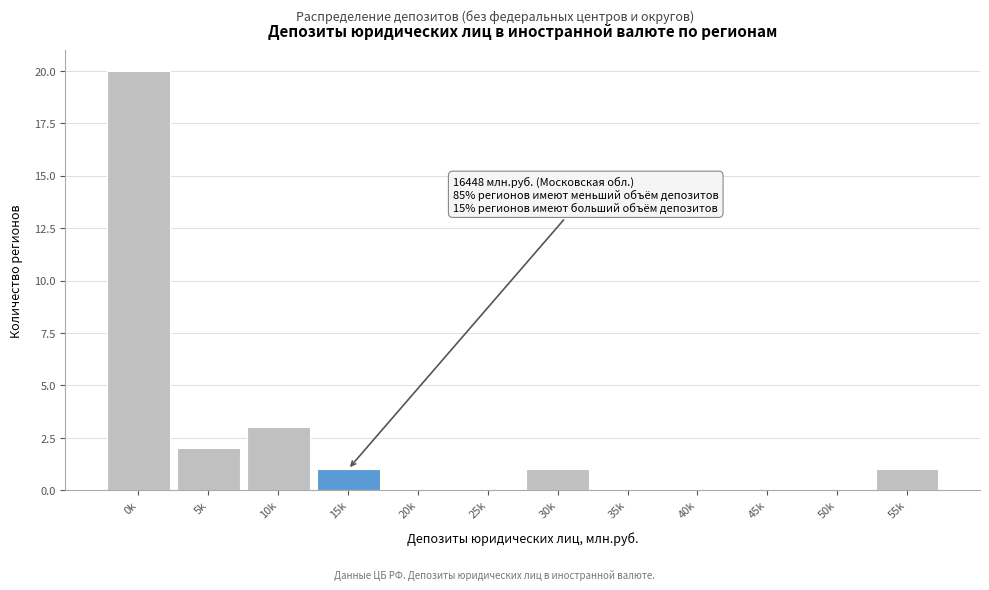

Reading left to right, transcribe all the data shown in this chart.

0k=20	5k=2	10k=3	15k=1	20k=0	25k=0	30k=1	35k=0	40k=0	45k=0	50k=0	55k=1